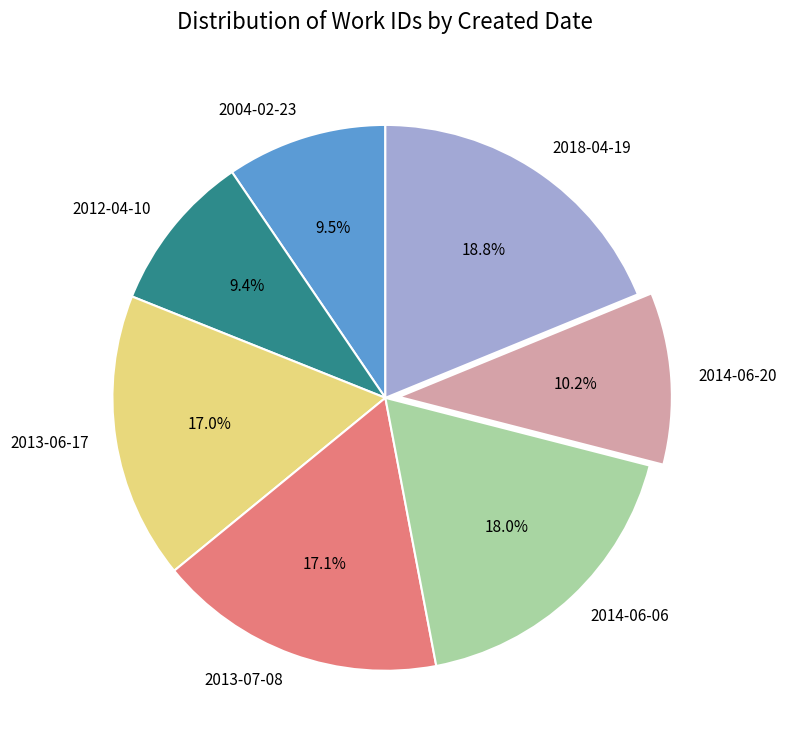

Count the number of slices in the pie.

7